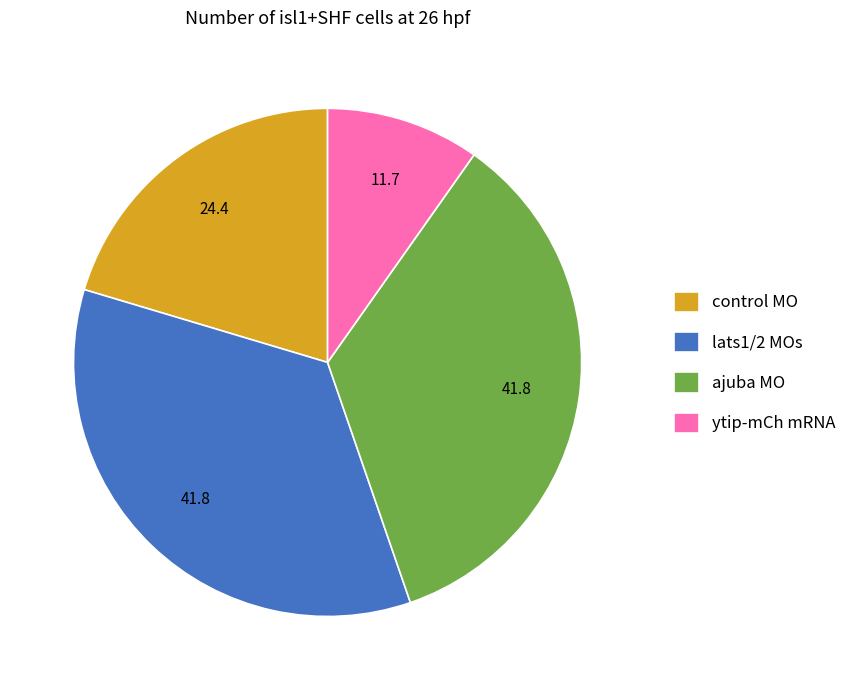

Is the sum of lats1/2 MOs and ytip-mCh mRNA greater than half?

No